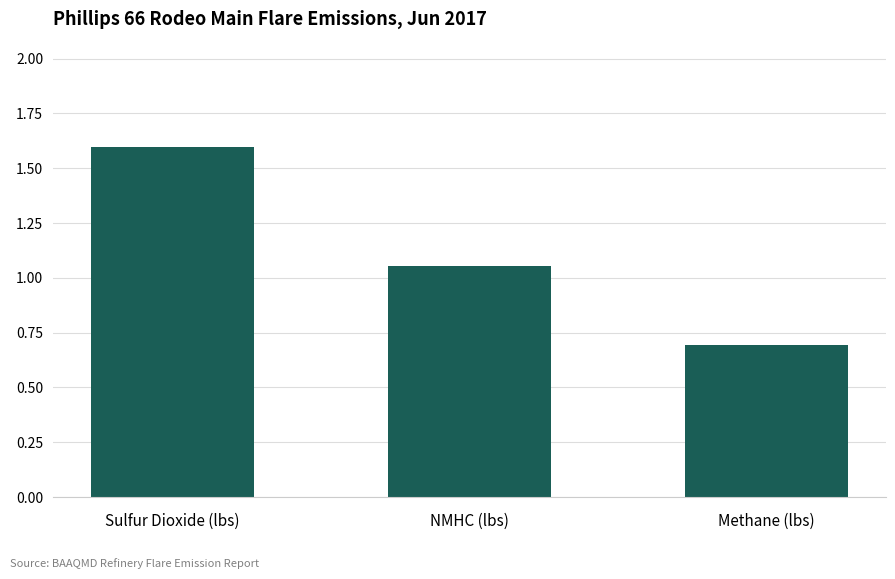

What is the difference between the maximum and minimum values?

0.9